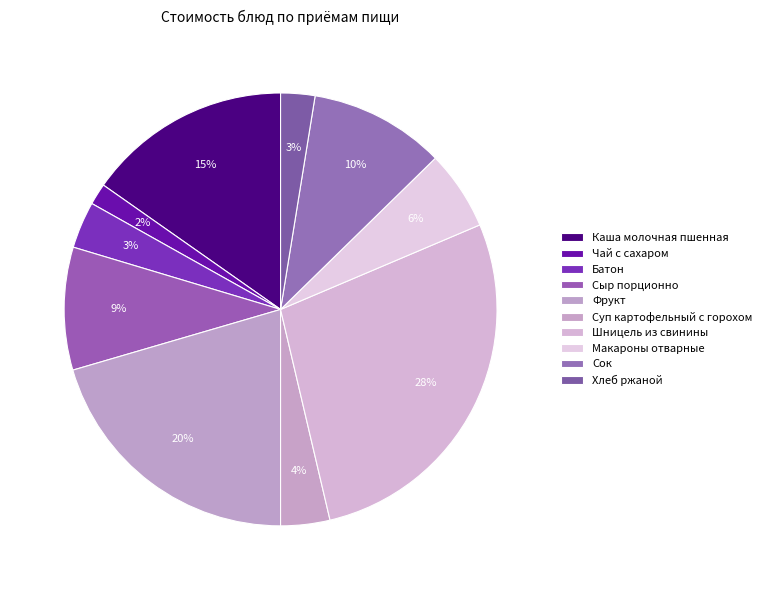

Combined, what portion of the pie is Фрукт and Макароны отварные?

26.4%